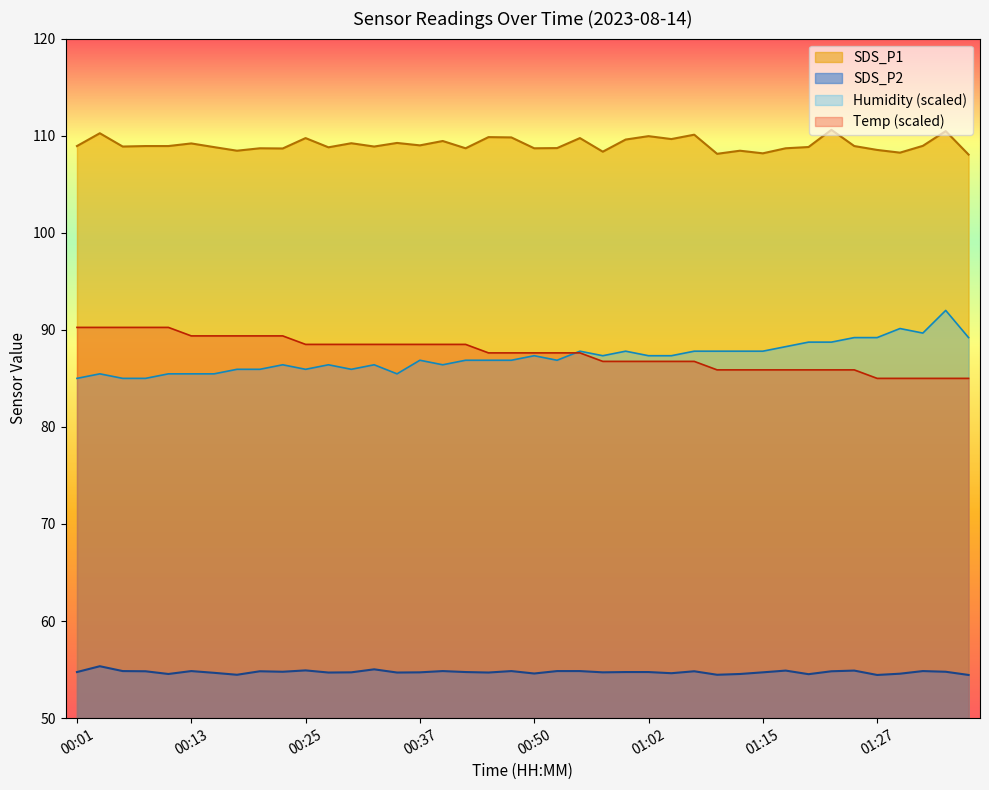

Rank the series by their maximum value, from lowest to highest.

SDS_P2, Temp (scaled), Humidity (scaled), SDS_P1